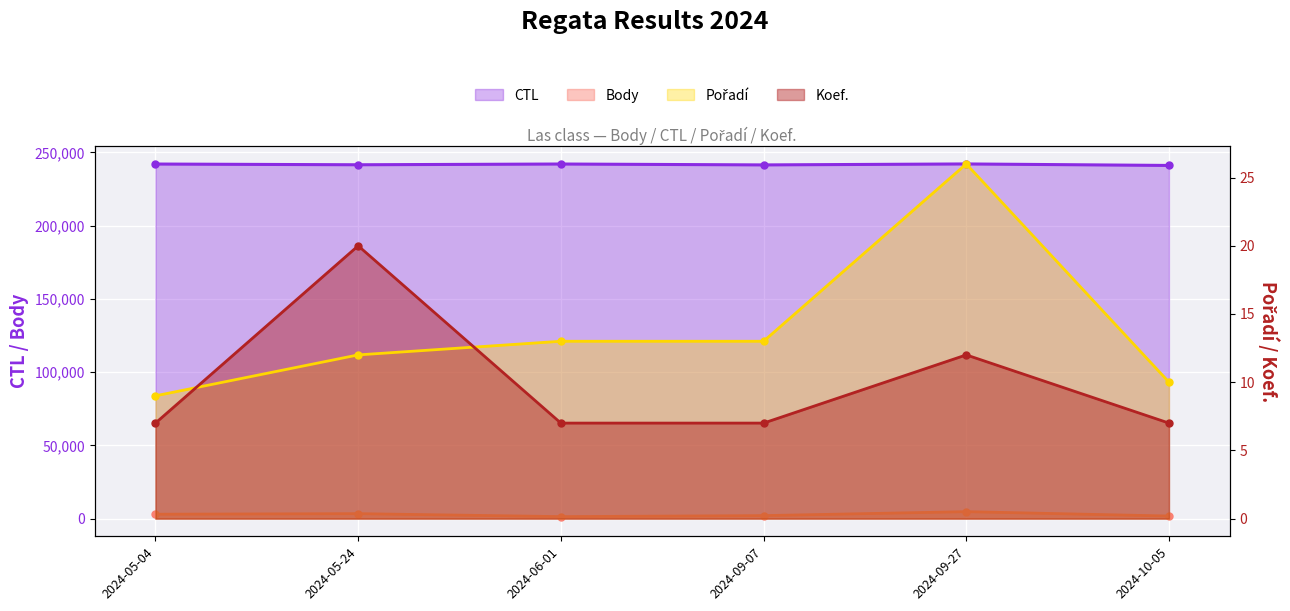

Rank the categories by Pořadí value from lowest to highest.

2024-05-04, 2024-10-05, 2024-05-24, 2024-06-01, 2024-09-07, 2024-09-27